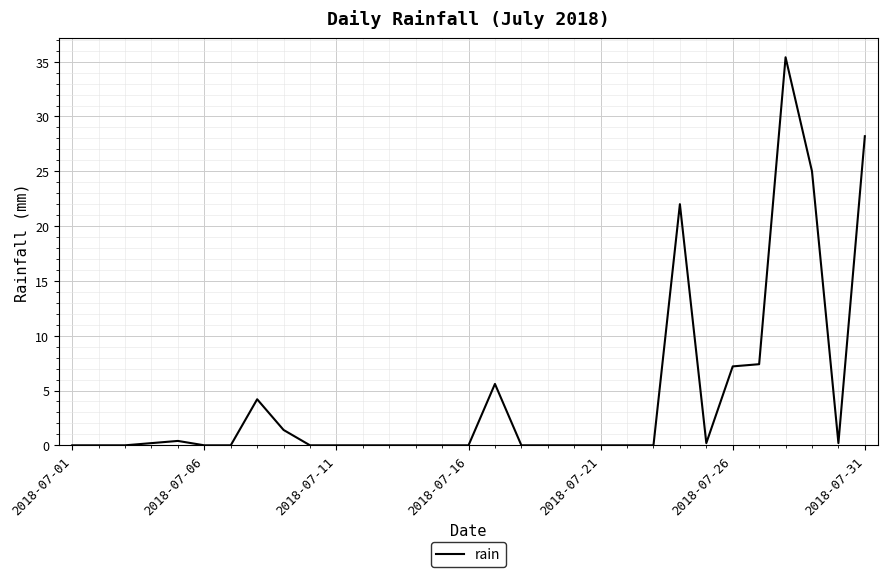

What is the maximum value shown in the chart?

35.4